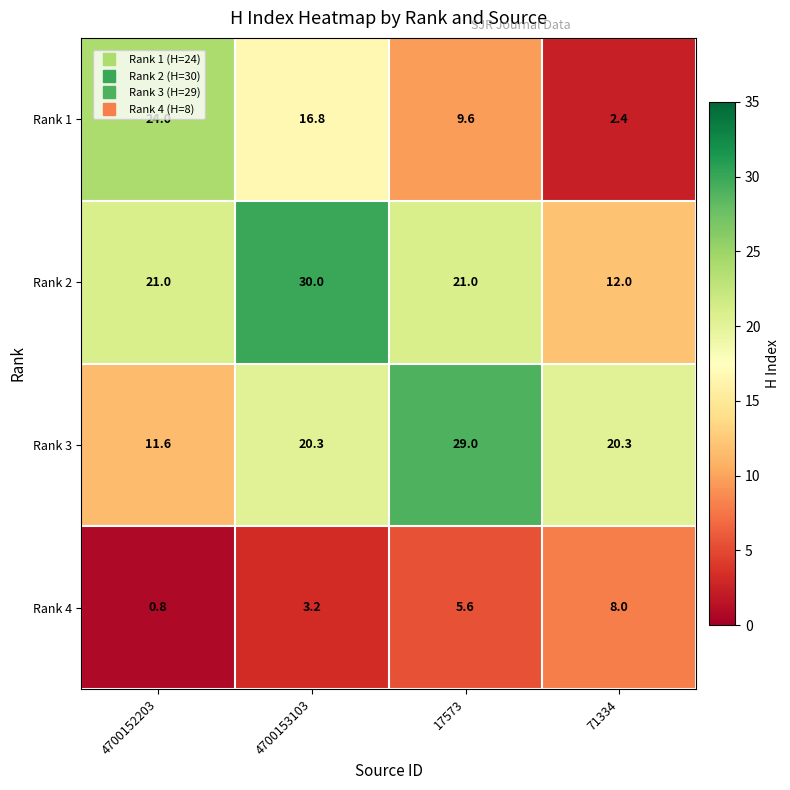

Which series has the largest total across all categories?

Rank 2